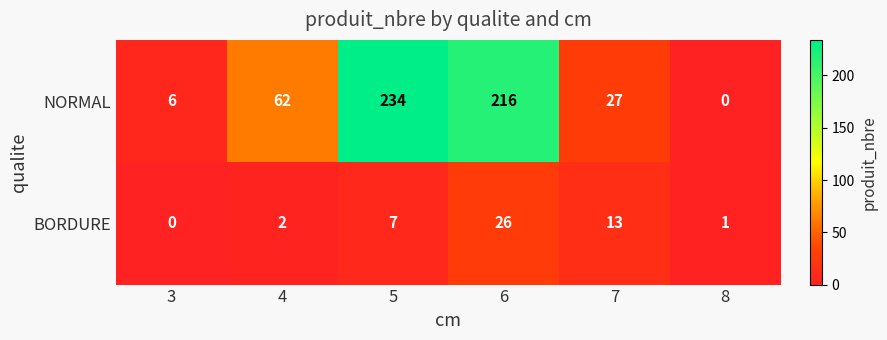

What is the approximate value of NORMAL at 6?

216